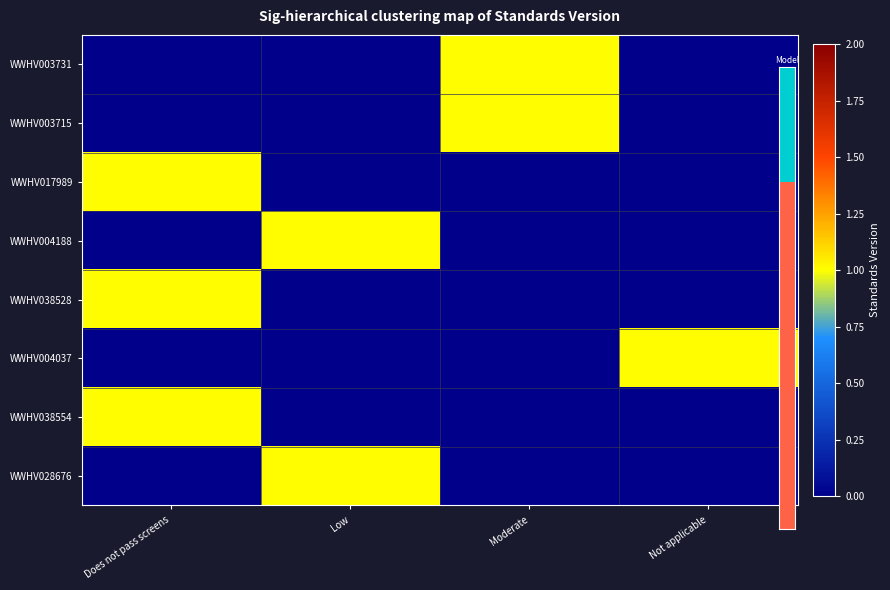

Reading left to right, list all the values displayed in this chart.

WWHV003731: Does not pass screens=0	Low=0	Moderate=1	Not applicable=0
WWHV003715: Does not pass screens=0	Low=0	Moderate=1	Not applicable=0
WWHV017989: Does not pass screens=1	Low=0	Moderate=0	Not applicable=0
WWHV004188: Does not pass screens=0	Low=1	Moderate=0	Not applicable=0
WWHV038528: Does not pass screens=1	Low=0	Moderate=0	Not applicable=0
WWHV004037: Does not pass screens=0	Low=0	Moderate=0	Not applicable=1
WWHV038554: Does not pass screens=1	Low=0	Moderate=0	Not applicable=0
WWHV028676: Does not pass screens=0	Low=1	Moderate=0	Not applicable=0